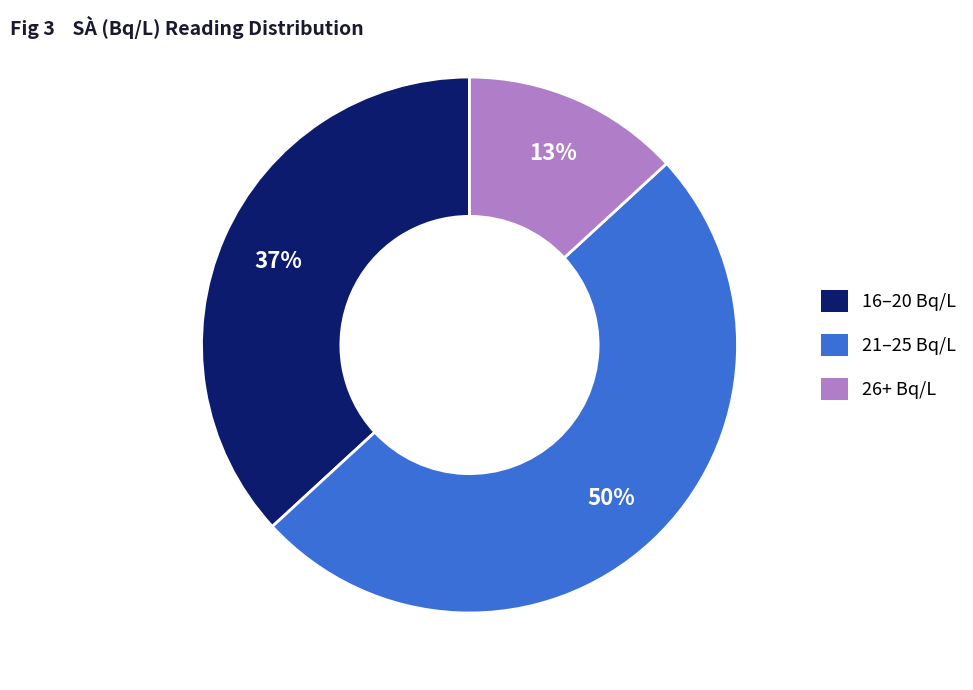

To the nearest percent, what is the difference between the largest and smallest slice percentages?

37%